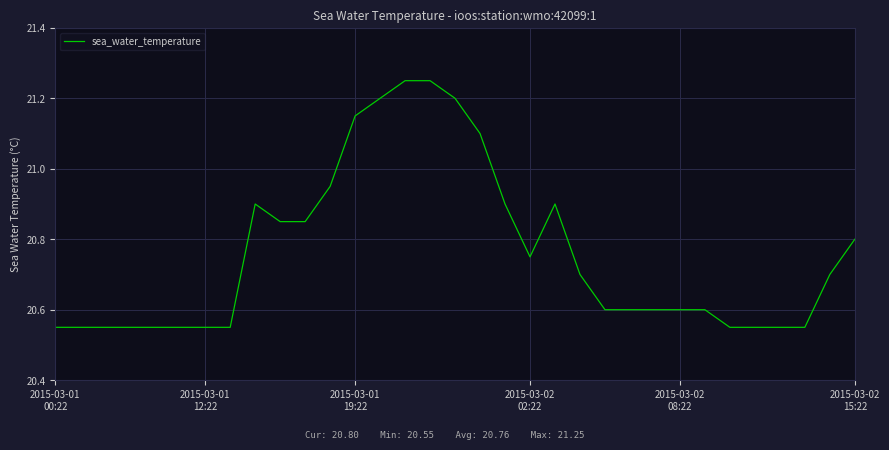

What is the difference between the maximum and minimum values?

0.7